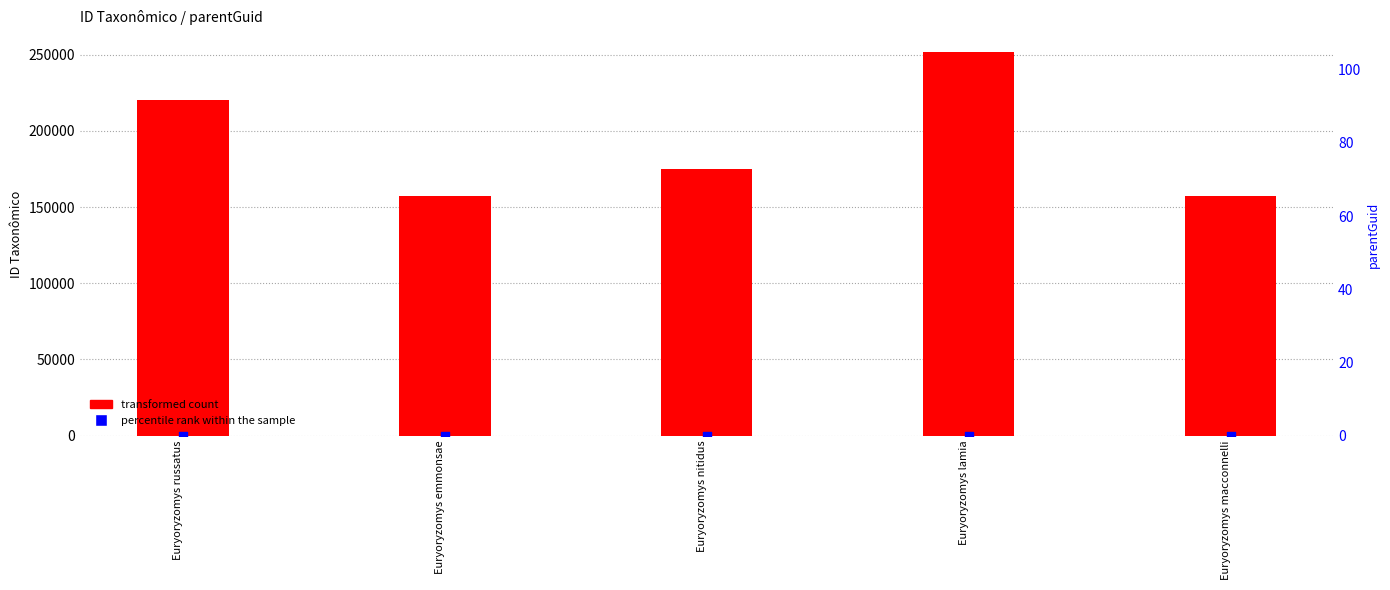

At how many categories does at least one series exceed 127704?

5